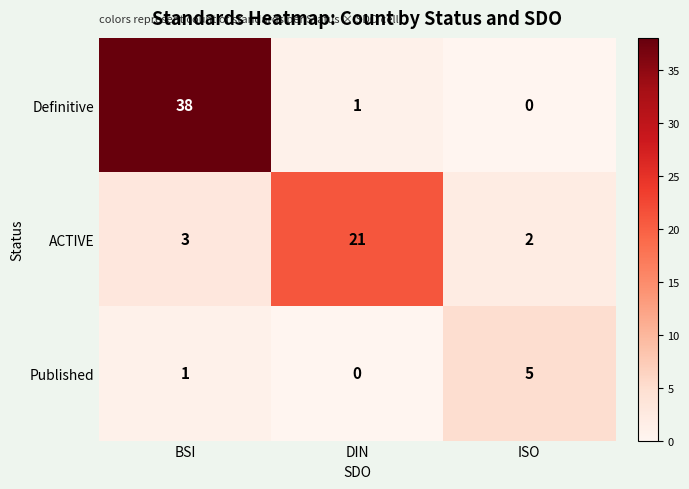

List the series in order of their peak value, highest first.

Definitive, ACTIVE, Published